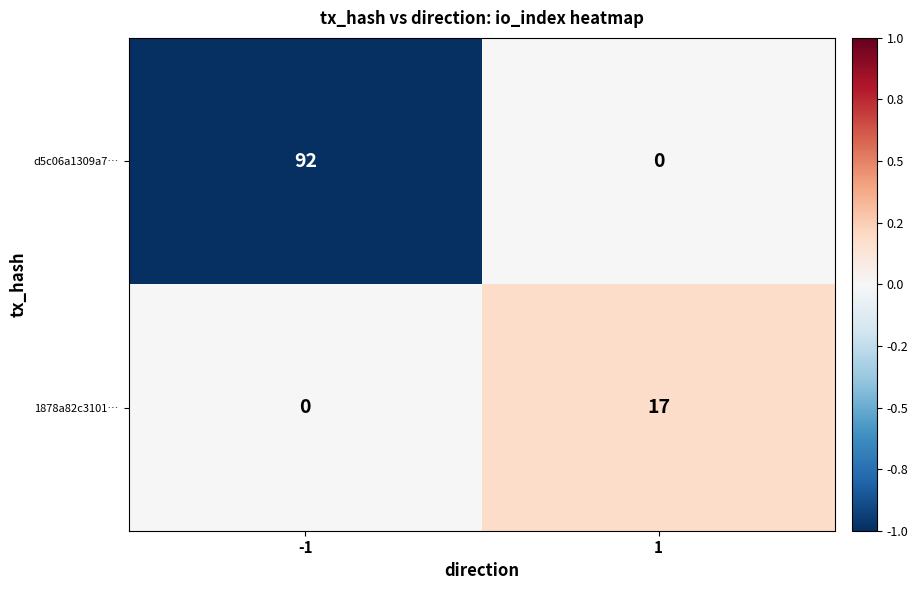

Reading left to right, transcribe all the data shown in this chart.

d5c06a1309a7…: 92	0
1878a82c3101…: 0	17